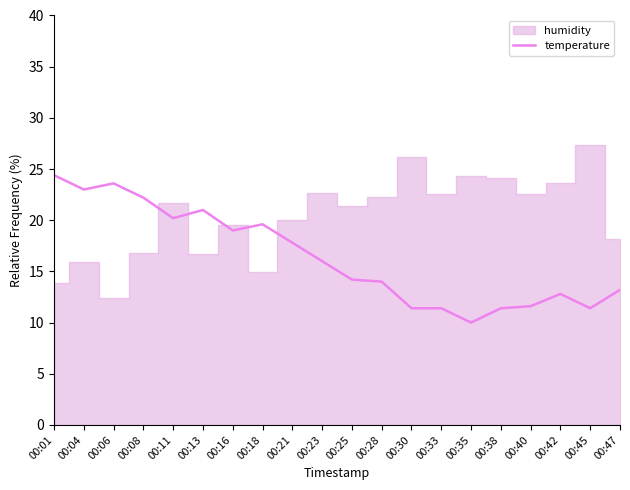

Reading left to right, extract all data points from this chart.

24.4	23.0	23.6	22.2	20.2	21.0	19.0	19.6	17.8	16.0	14.2	14.0	11.4	11.4	10.0	11.4	11.6	12.8	11.4	13.2